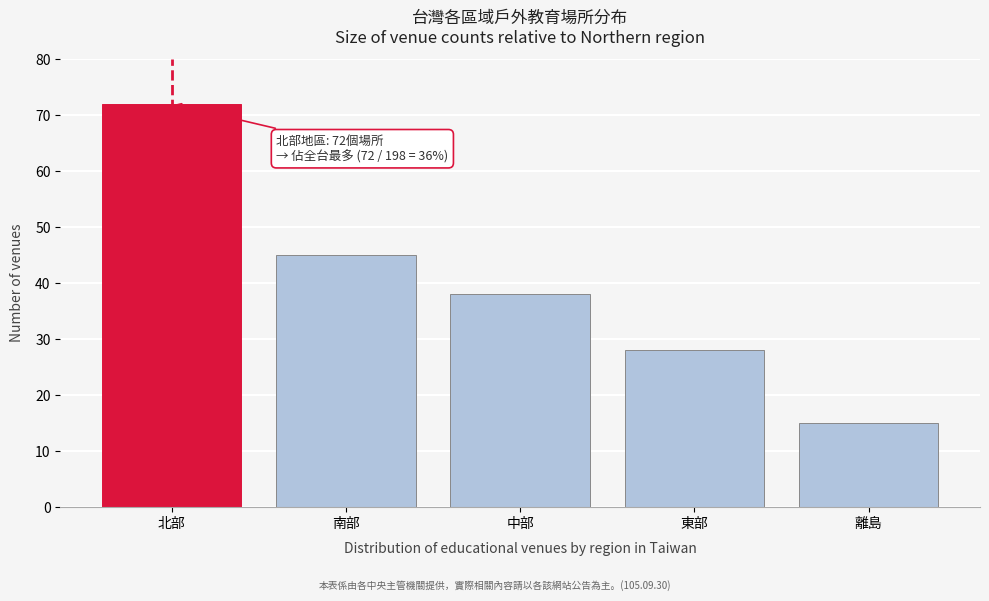

Reading left to right, what are all the values shown in this chart?

72	45	38	28	15